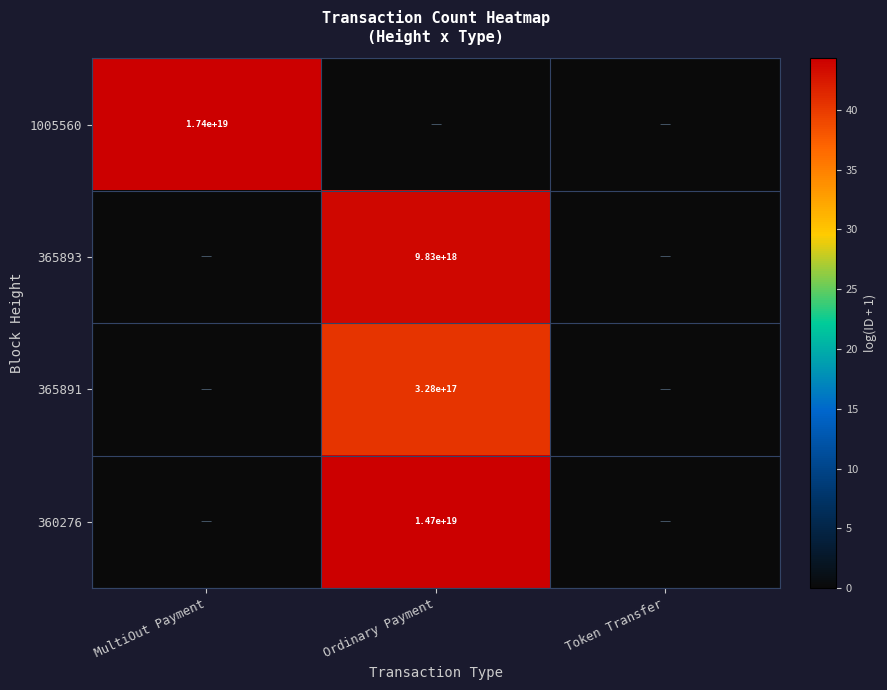

The value of 1005560 at MultiOut Payment is 17400000000000000000. True or false?

True